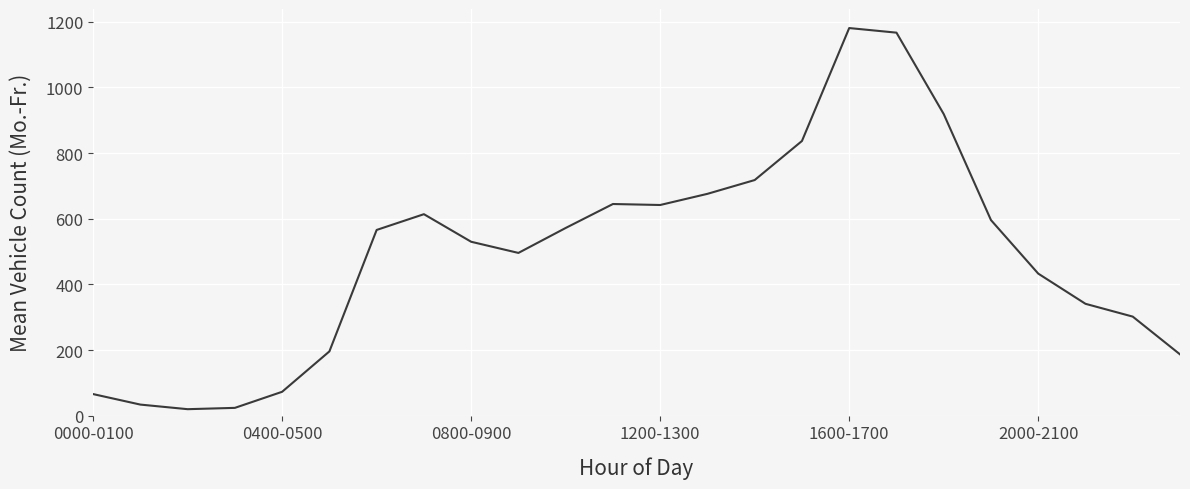

What is the greatest value displayed?

1181